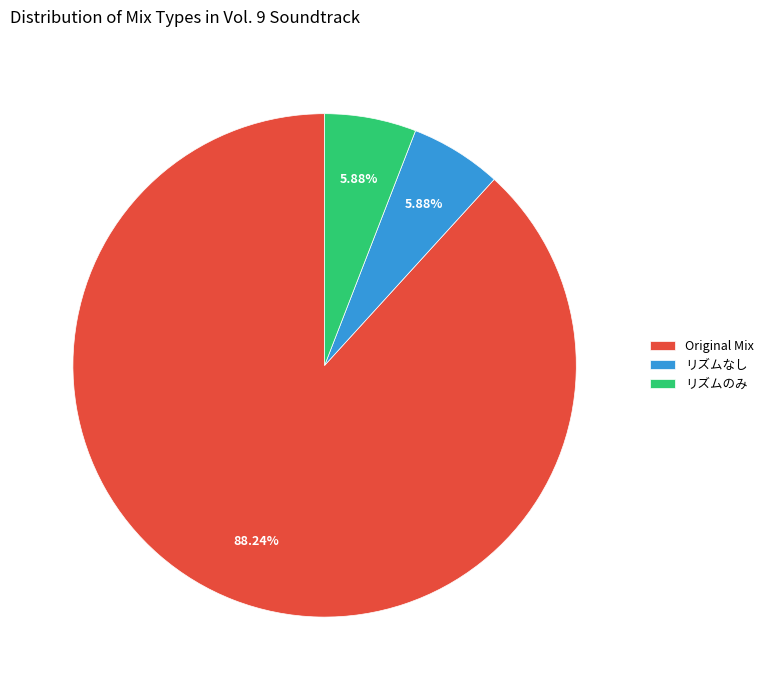

To the nearest percent, what is the combined percentage of Original Mix and リズムのみ?

94%